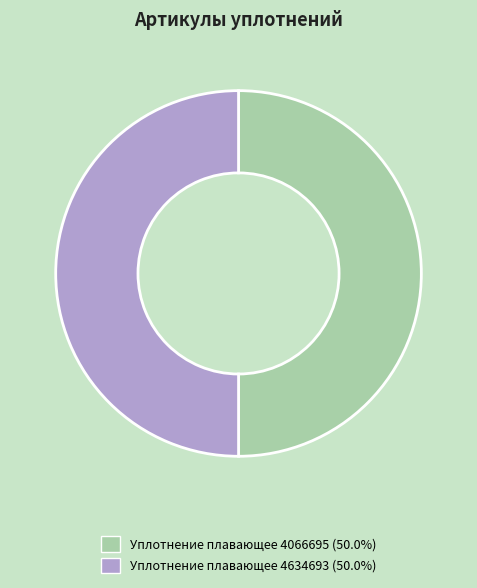

Approximately how many times larger is the value at Уплотнение плавающее 4634693 compared to Уплотнение плавающее 4066695?

1.0